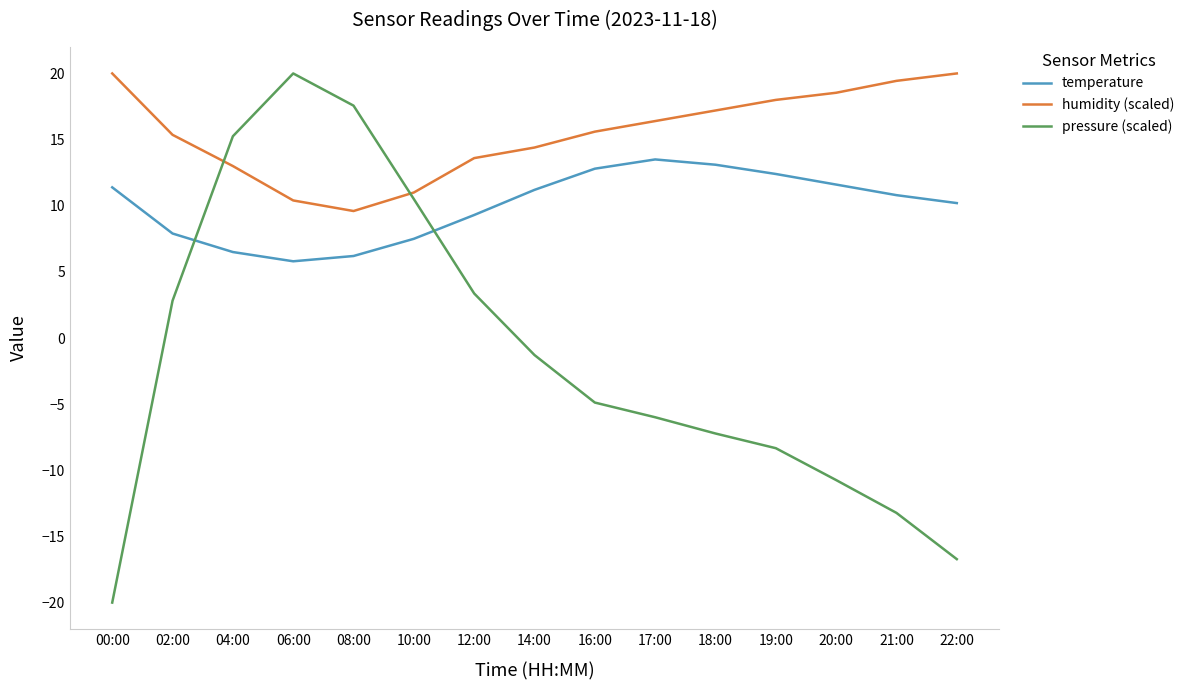

Rank the series by their average value, from lowest to highest.

pressure (scaled), temperature, humidity (scaled)